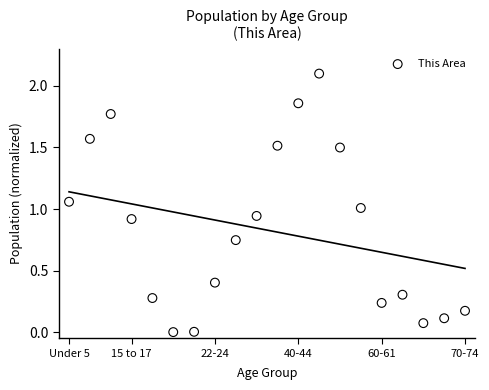

What is the range of Y values (max minus min)?

2.1